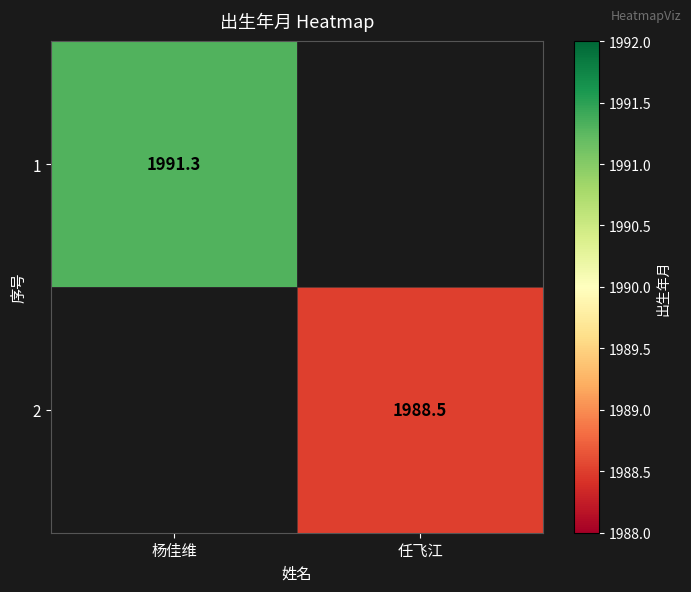

The 2 series shows 1988.5 at 任飞江. True or false?

True